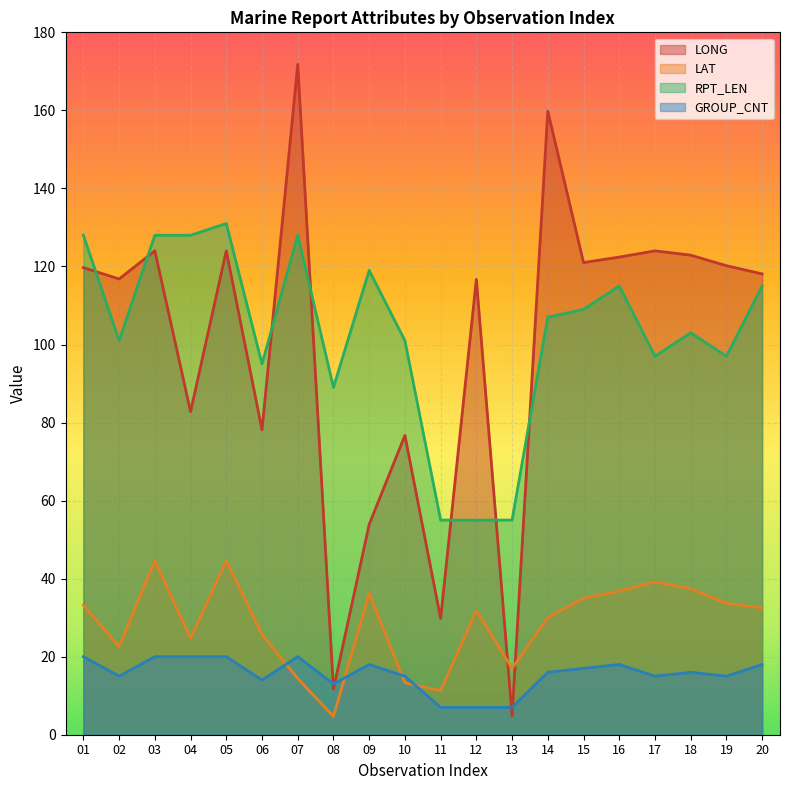

What are all the series names shown in the legend?

LONG, LAT, RPT_LEN, GROUP_CNT